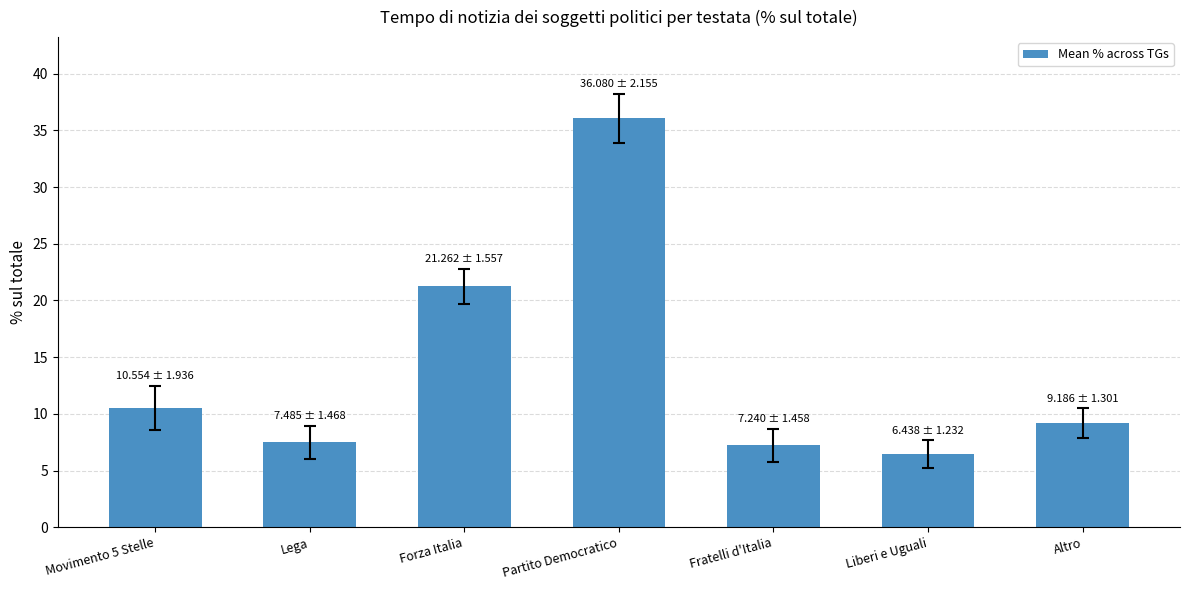

What position from the right is Movimento 5 Stelle?

7